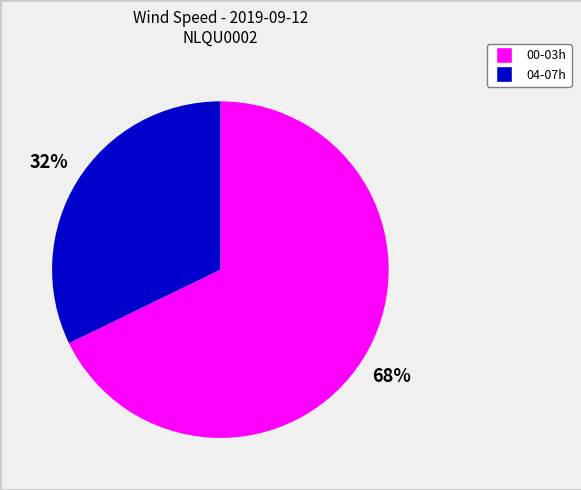

To the nearest percent, what is the difference between the largest and smallest slice percentages?

36%